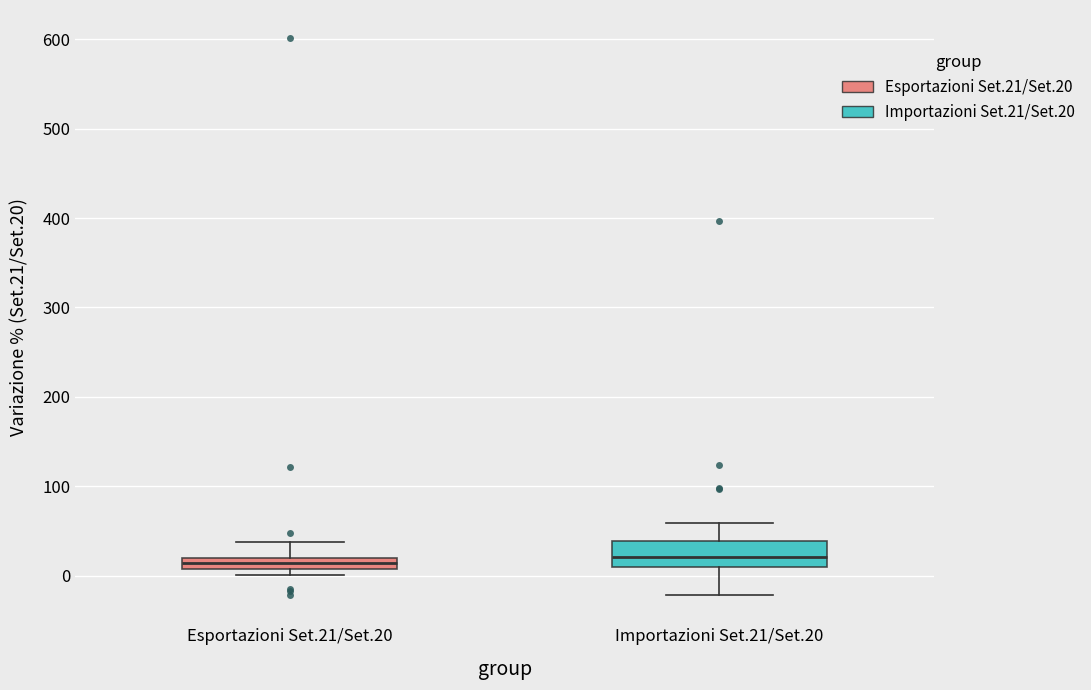

Comparing the boxes themselves (not the whiskers), which one is the tallest?

Importazioni Set.21/Set.20